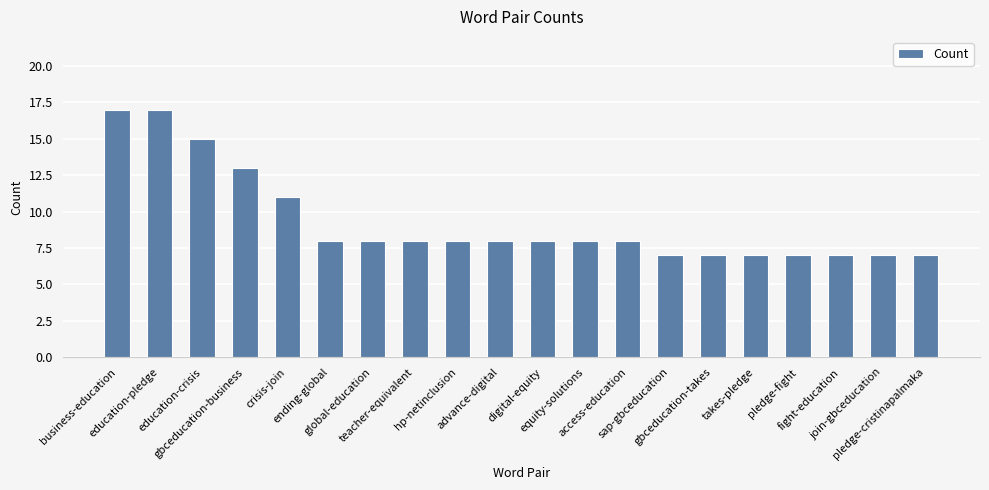

Count the number of data series in this chart.

1